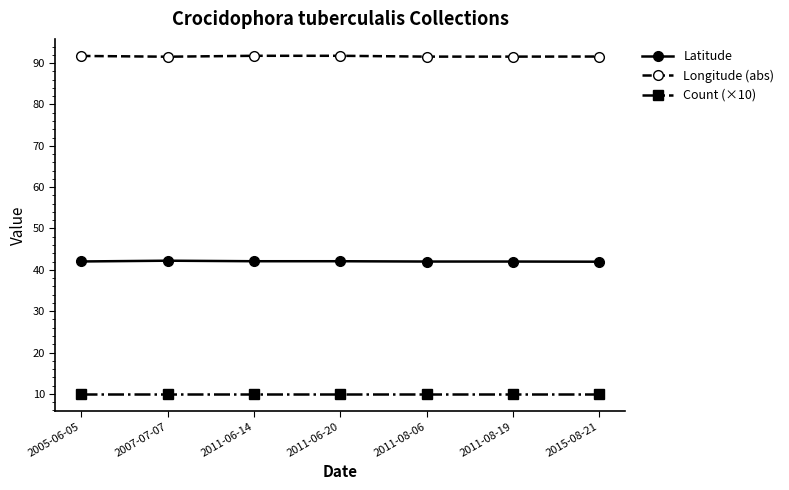

Is the value of Count (×10) at 2015-08-21 greater than the value of Latitude at 2005-06-05?

No